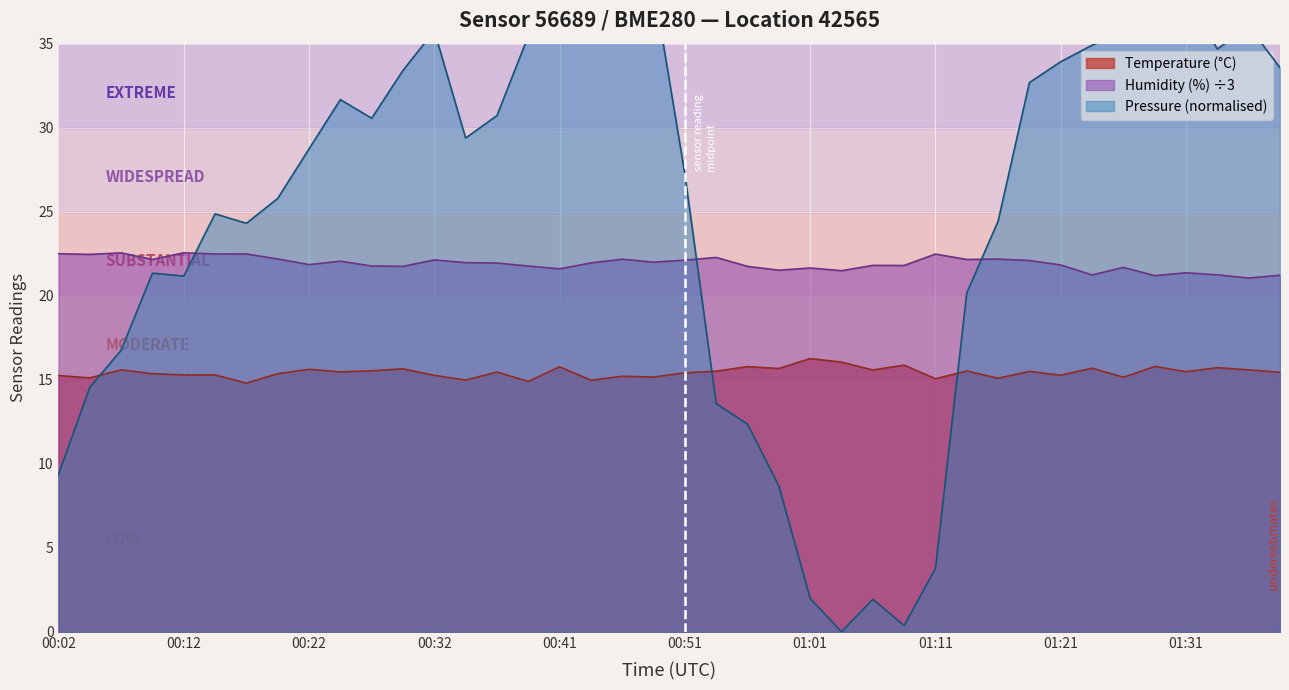

Where is the first local minimum for Humidity (%)?

00:04